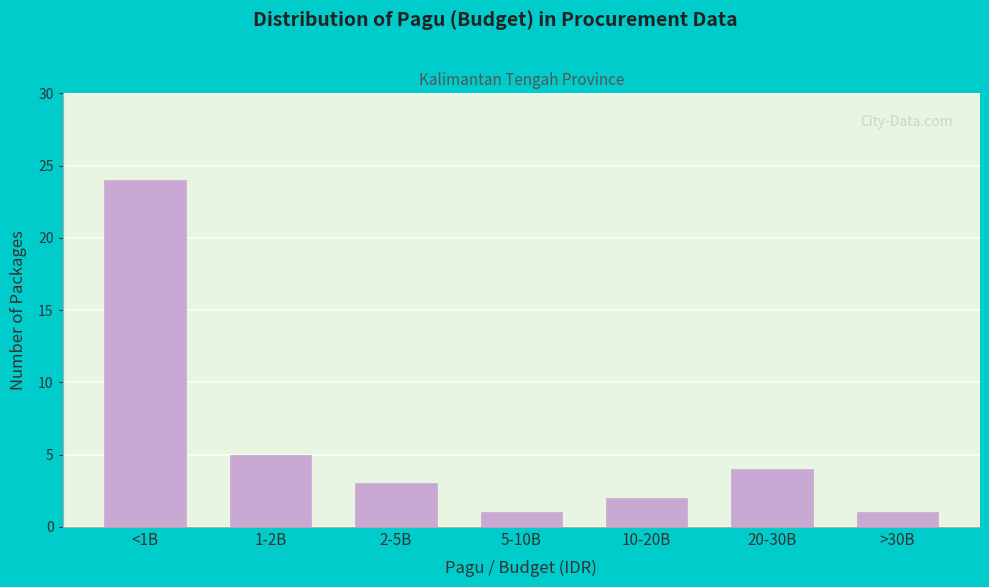

Reading left to right, what are all the values shown in this chart?

<1B=24	1-2B=5	2-5B=3	5-10B=1	10-20B=2	20-30B=4	>30B=1